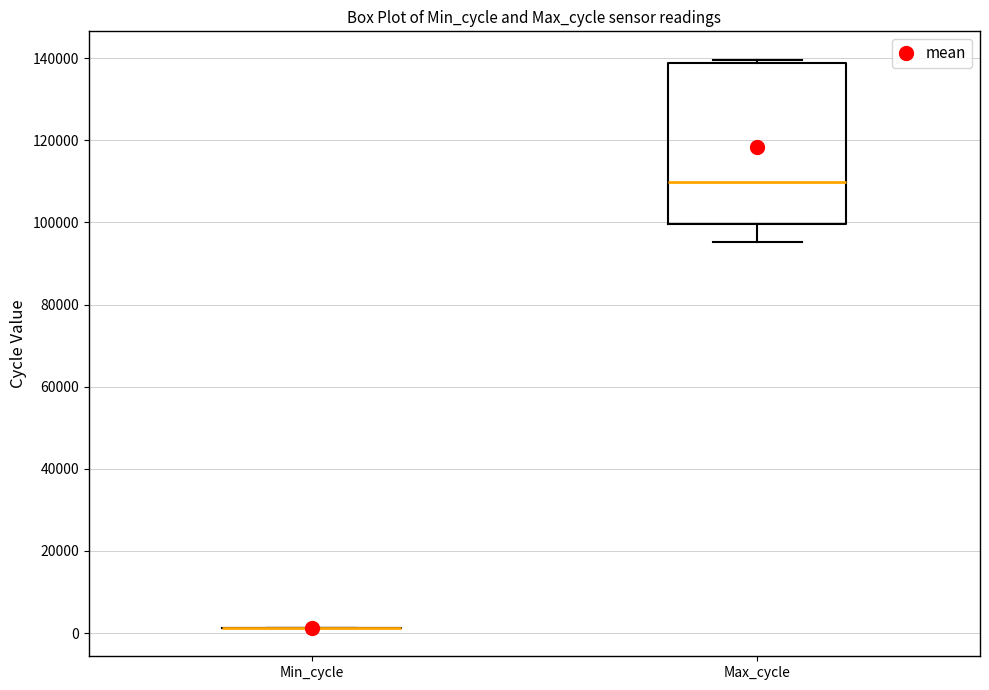

Comparing the boxes themselves (not the whiskers), which one is the tallest?

Max_cycle